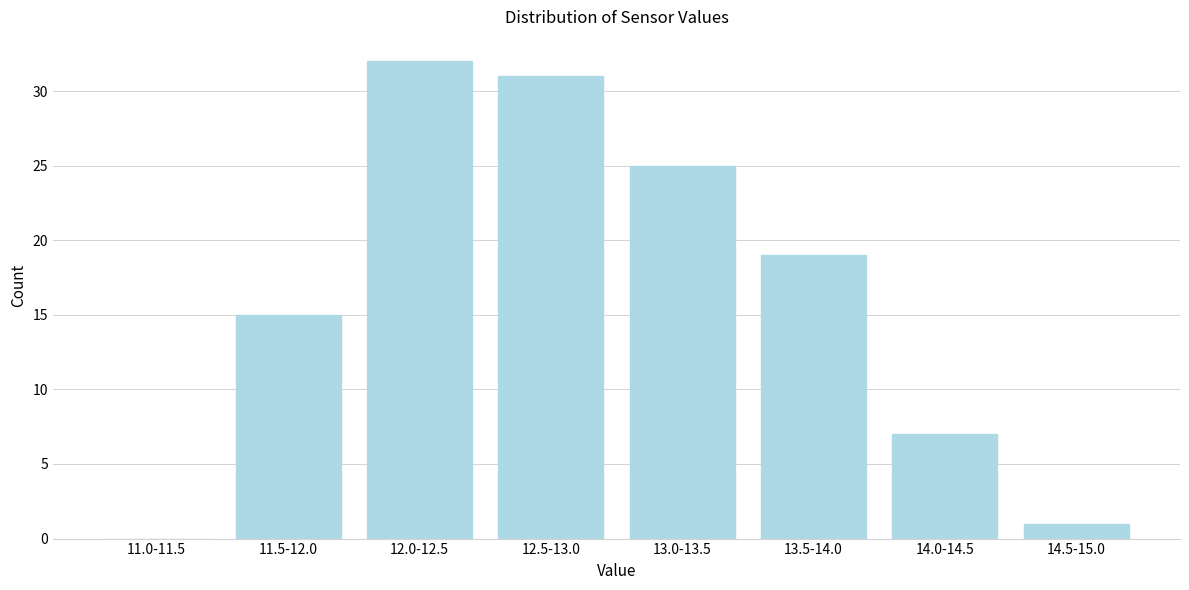

Reading right to left, transcribe all the data shown in this chart.

14.5-15.0=1	14.0-14.5=7	13.5-14.0=19	13.0-13.5=25	12.5-13.0=31	12.0-12.5=32	11.5-12.0=15	11.0-11.5=0